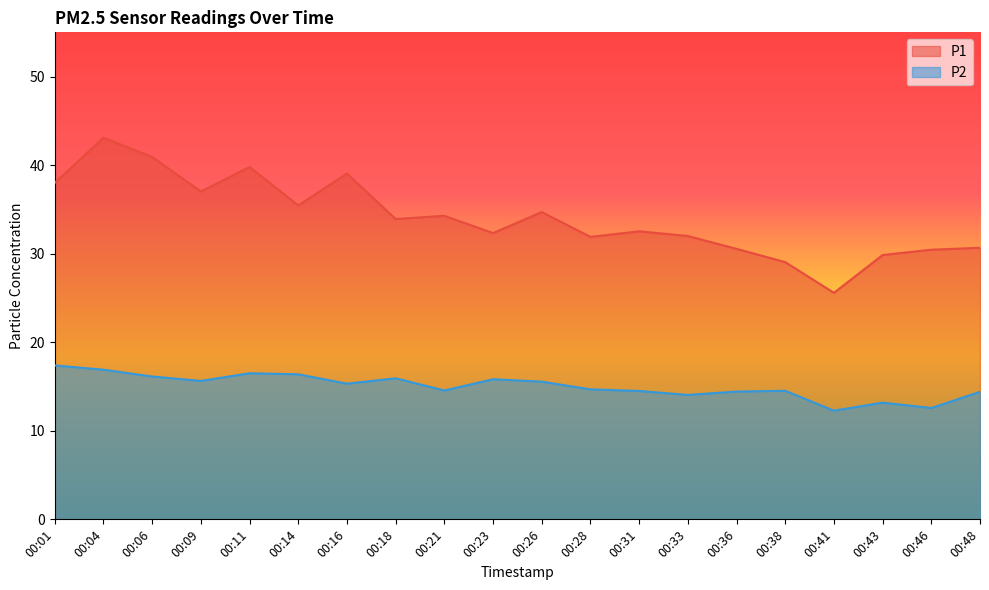

Between 00:31 and 00:11, which is larger?

00:11